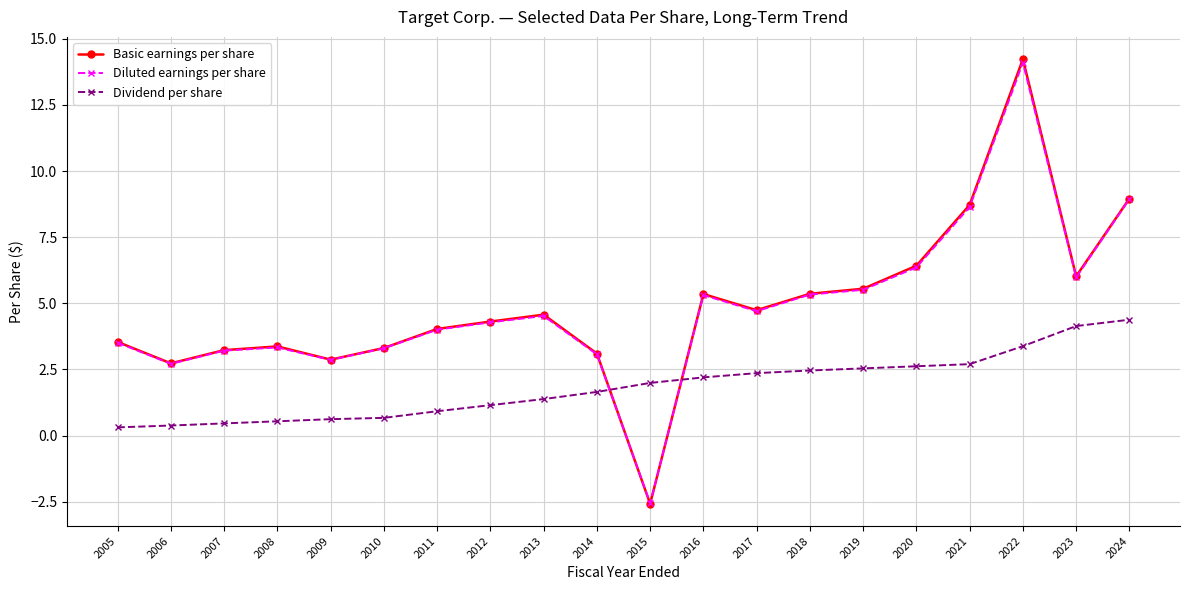

Is the value of Dividend per share at 2022 greater than the value of Basic earnings per share at 2023?

No